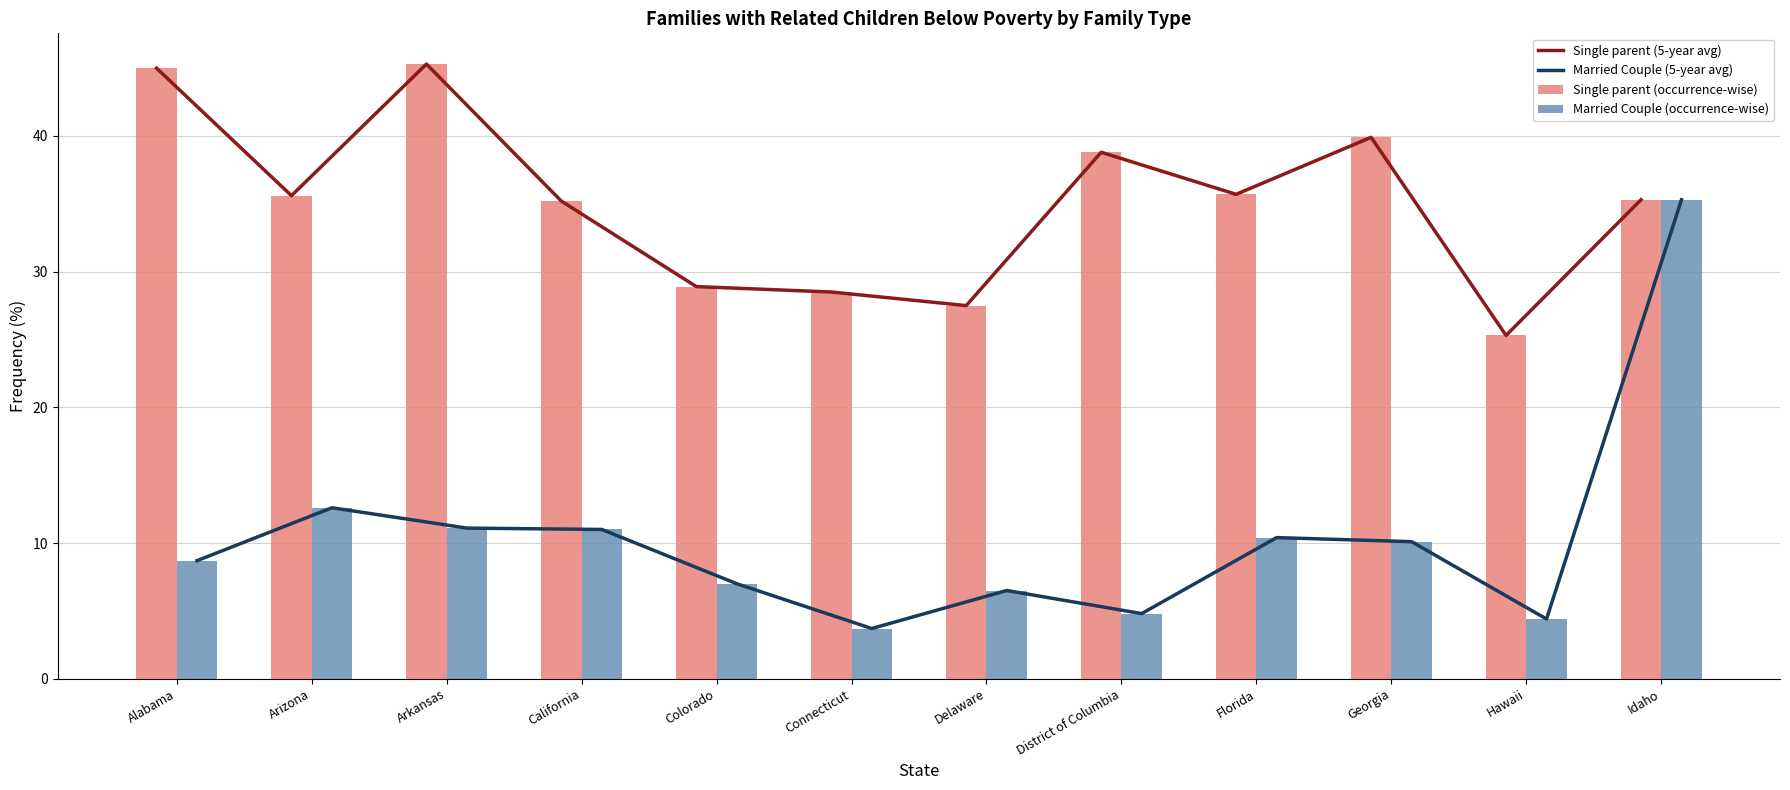

What is the difference between the Single parent (occurrence-wise) values at Arizona and Colorado?

6.7